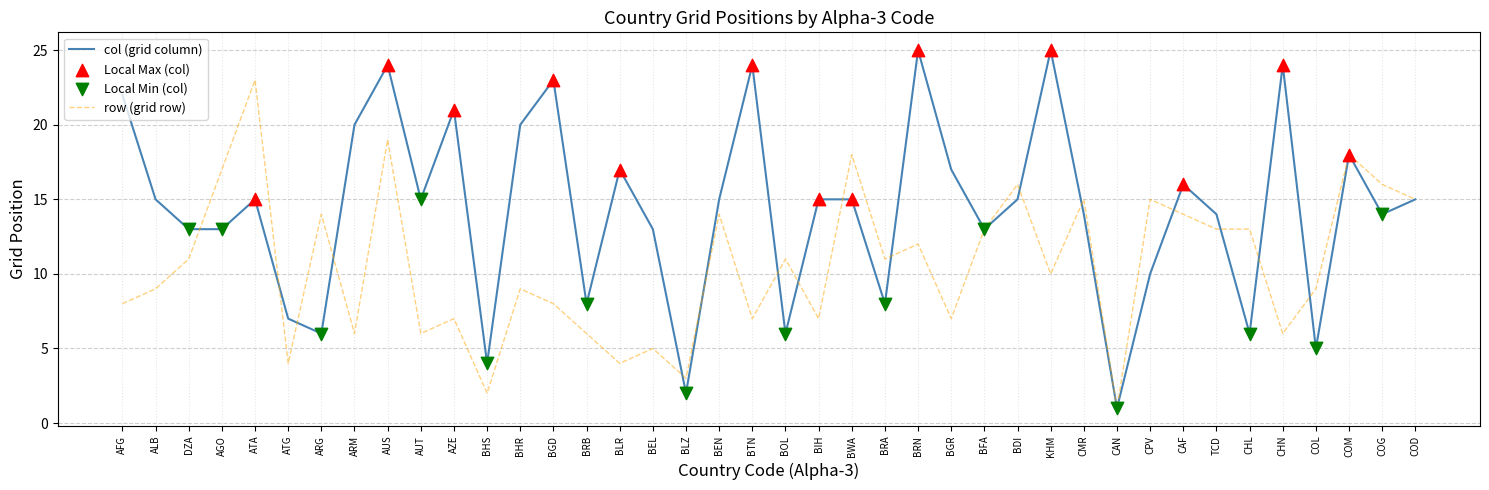

What is the total value across all series at CAF?

30